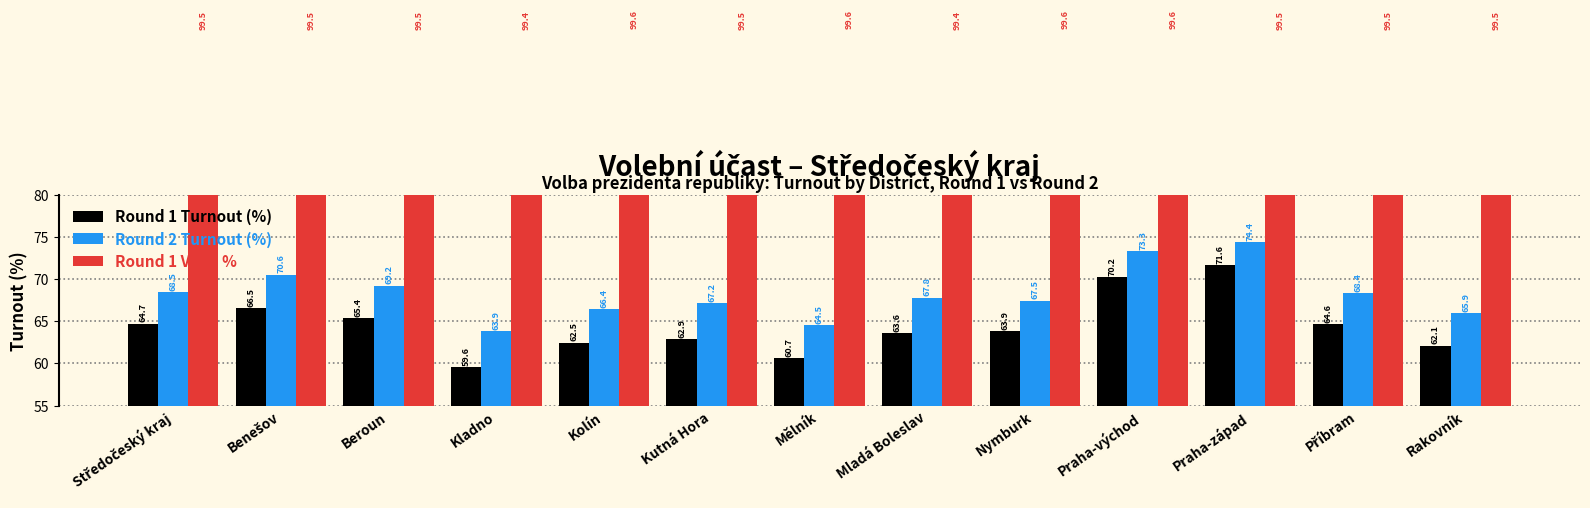

How many data points in Round 1 Turnout (%) are above 63?

8